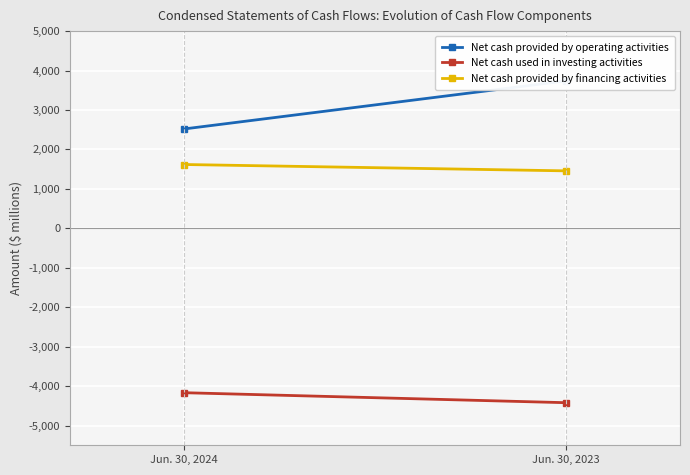

The Net cash used in investing activities series shows -6555 at Jun. 30, 2023. True or false?

False